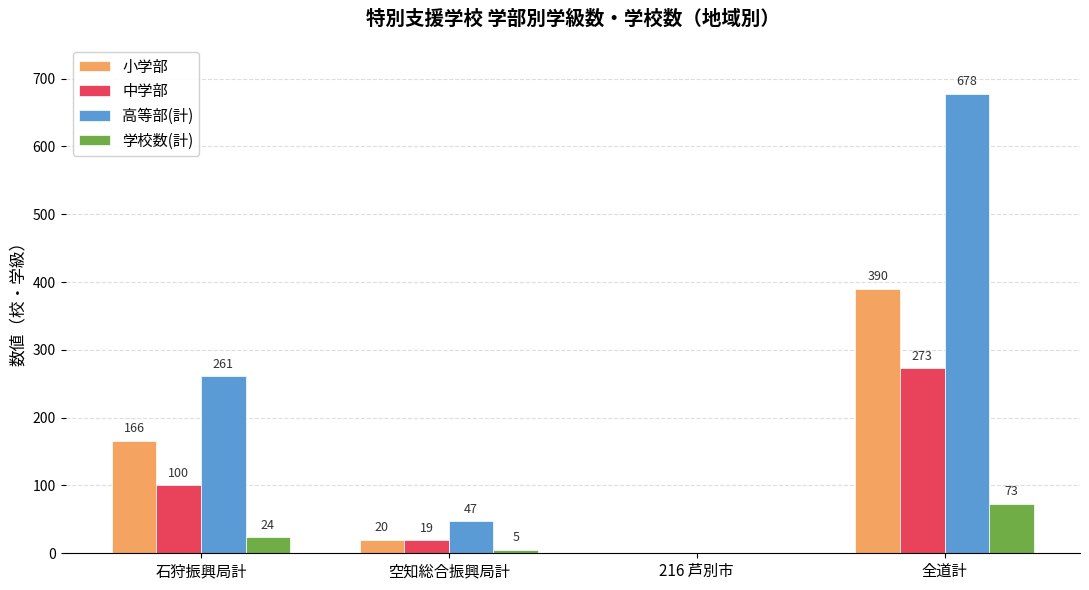

Is it true that 高等部(計) equals 107 at 石狩振興局計?

False